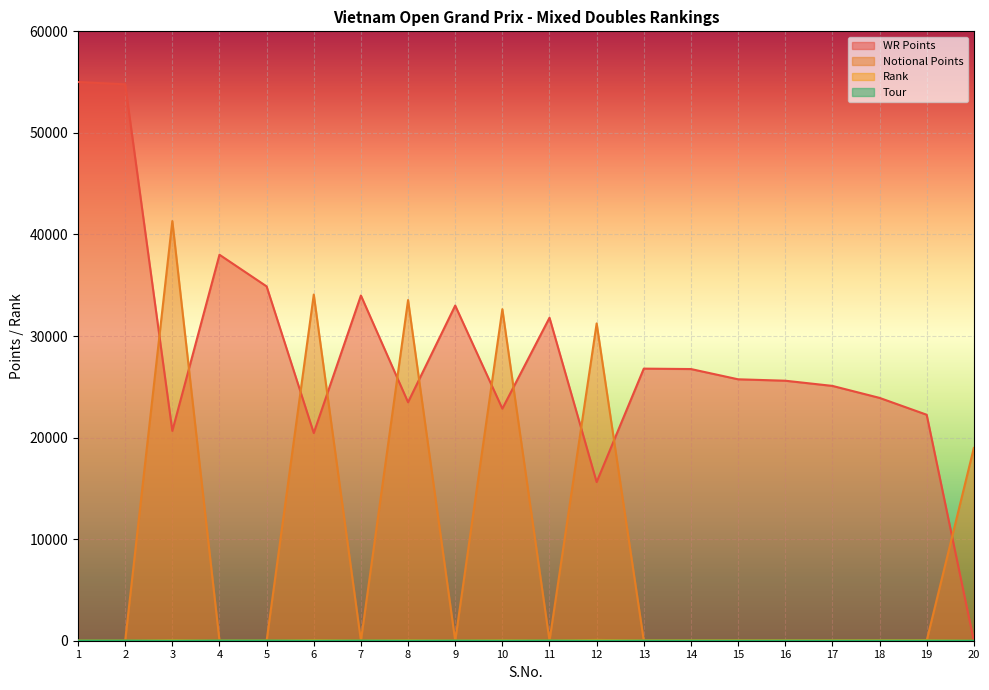

How many interior local peaks does the WR Points series have?

5